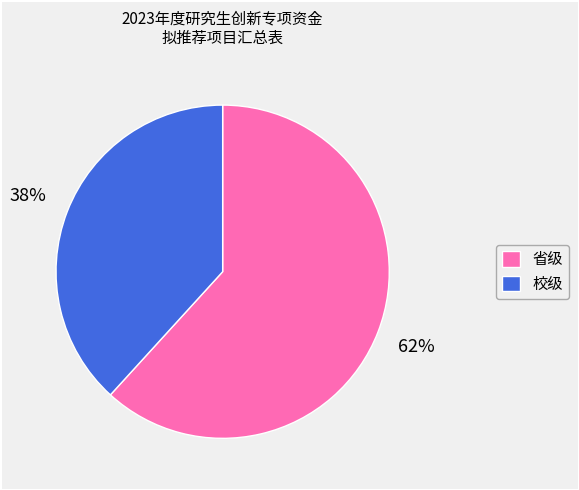

To the nearest percent, what is the combined percentage of 省级 and 校级?

100%